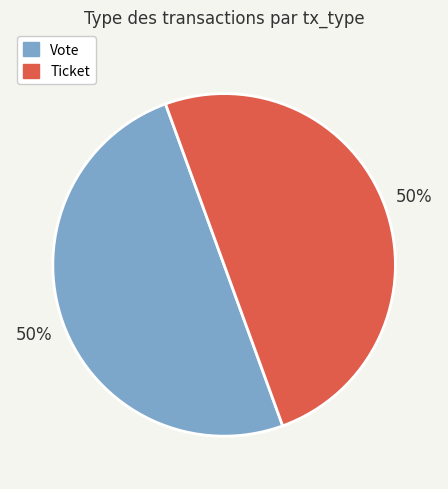

The Ticket slice represents 57% of the pie. True or false?

False